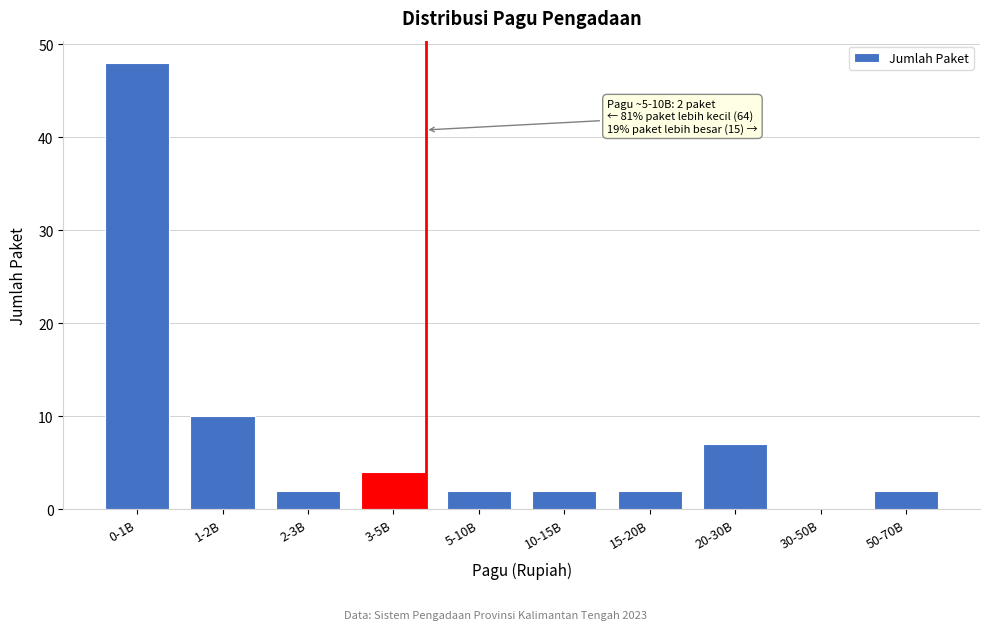

Reading left to right, extract all data points from this chart.

0-1B=48	1-2B=10	2-3B=2	3-5B=4	5-10B=2	10-15B=2	15-20B=2	20-30B=7	30-50B=0	50-70B=2